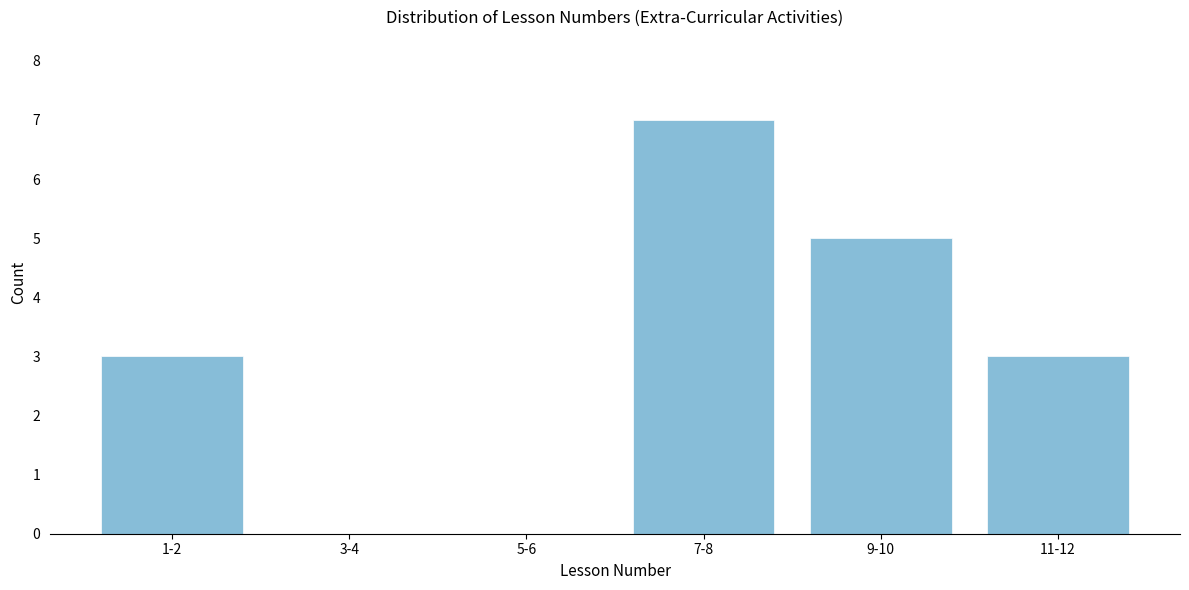

Reading right to left, extract all data points from this chart.

11-12=3	9-10=5	7-8=7	5-6=0	3-4=0	1-2=3